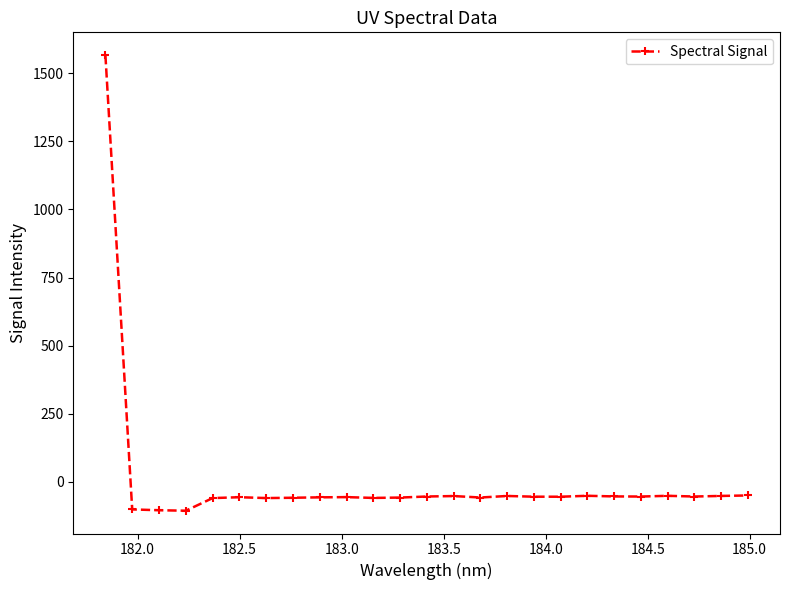

What is the greatest value displayed?

1566.3